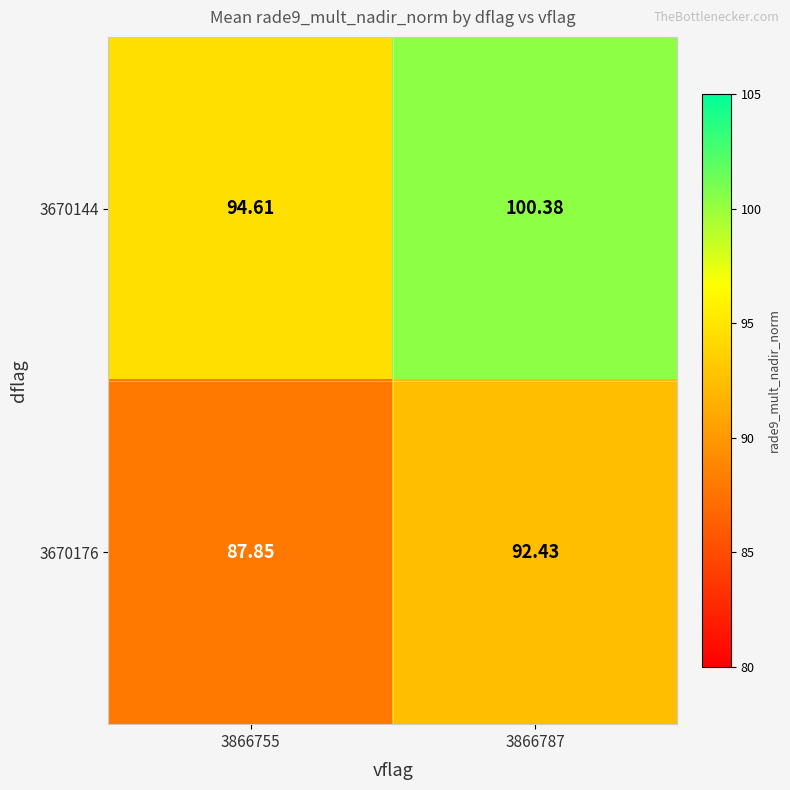

Is the value of 3670144 at 3866755 greater than the value of 3670176 at 3866755?

Yes